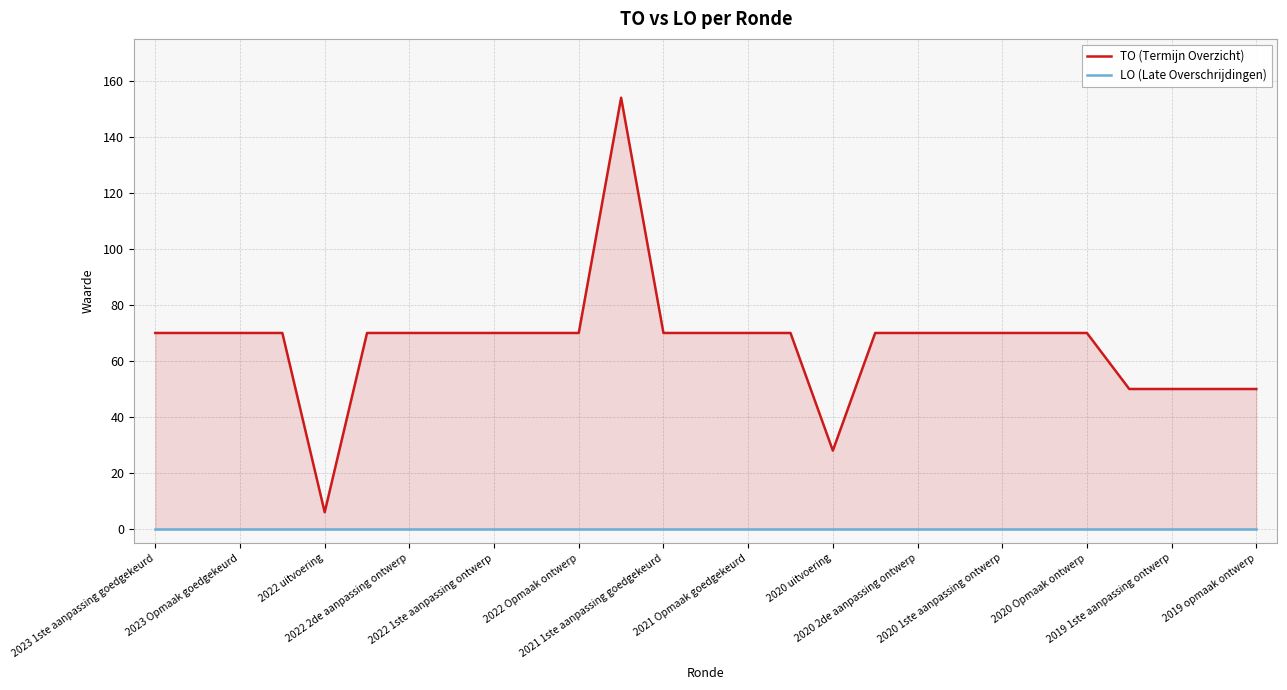

Is the value of LO (Late Overschrijdingen) at 2020 1ste aanpassing ontwerp greater than the value of TO (Termijn Overzicht) at 2019 1ste aanpassing ontwerp?

No